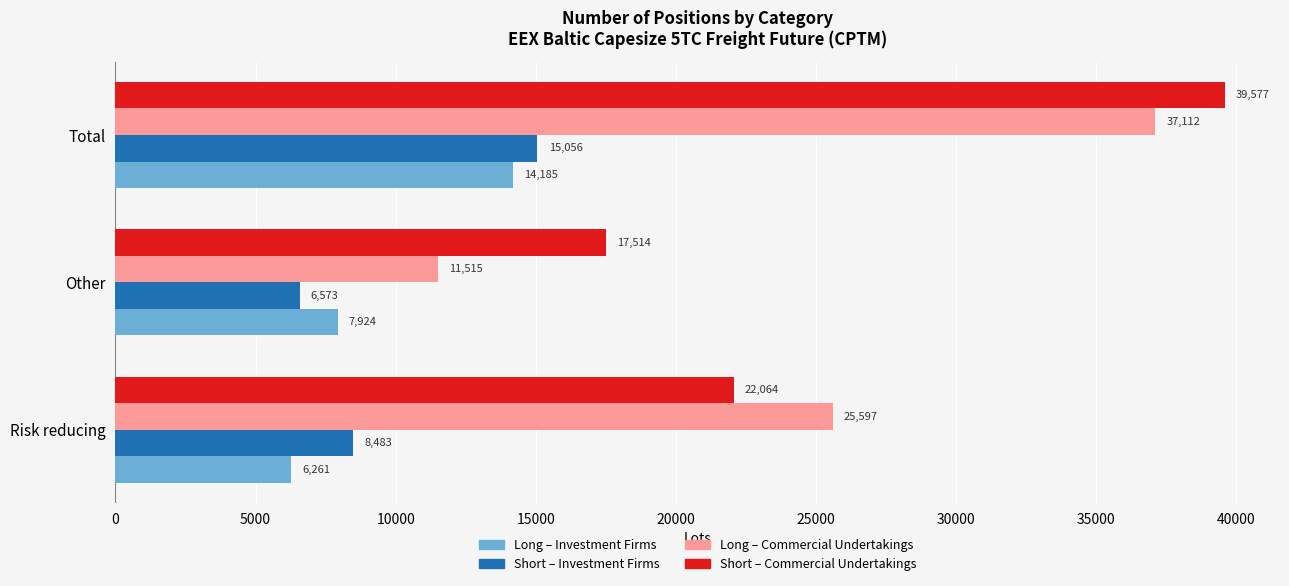

Which label corresponds to the largest value in the chart?

Total